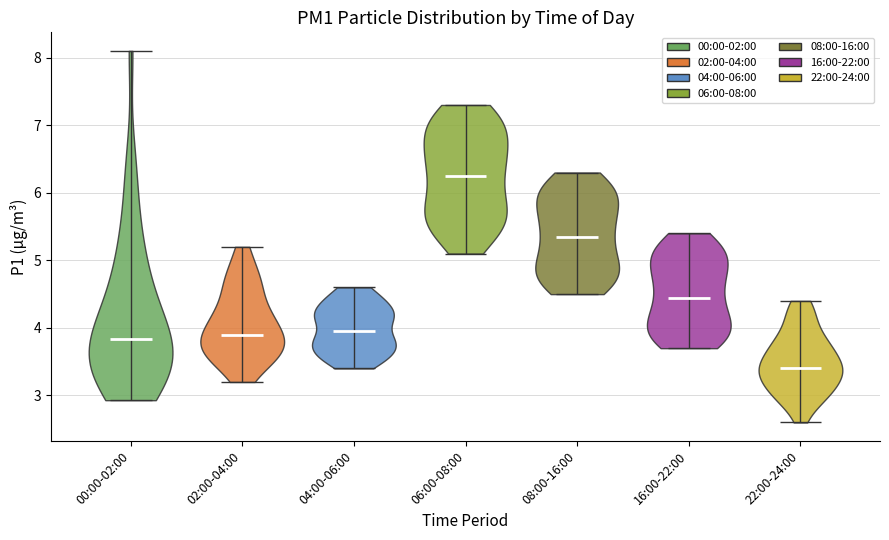

What is the lowest point the violin for 08:00-16:00 reaches on the y-axis? The values are not printed on the chart, so give them approximately, as read against the axis.

4.5